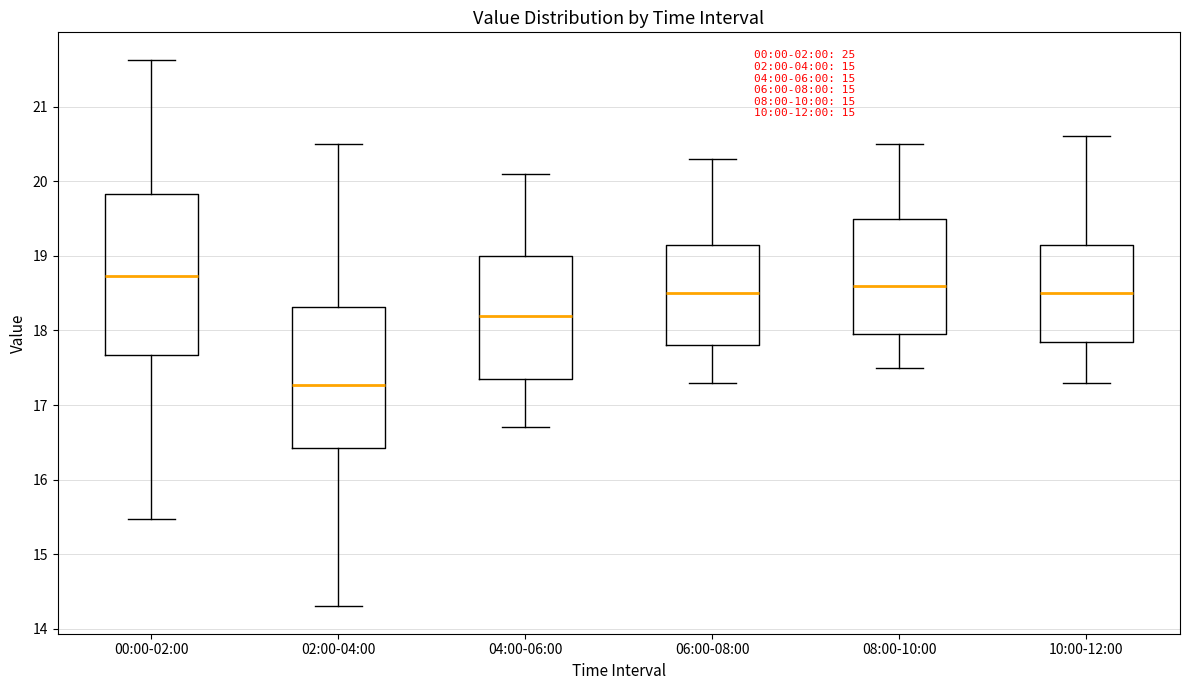

Comparing the boxes themselves (not the whiskers), which one is the tallest?

00:00-02:00